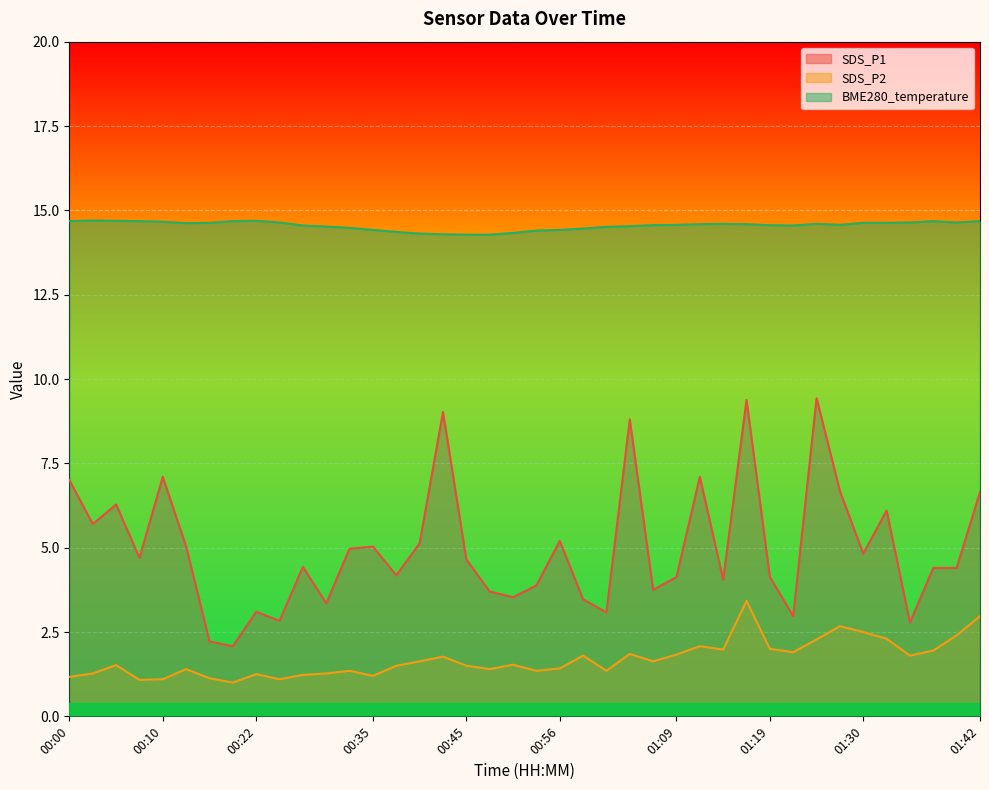

What position from the right is 00:27?

30